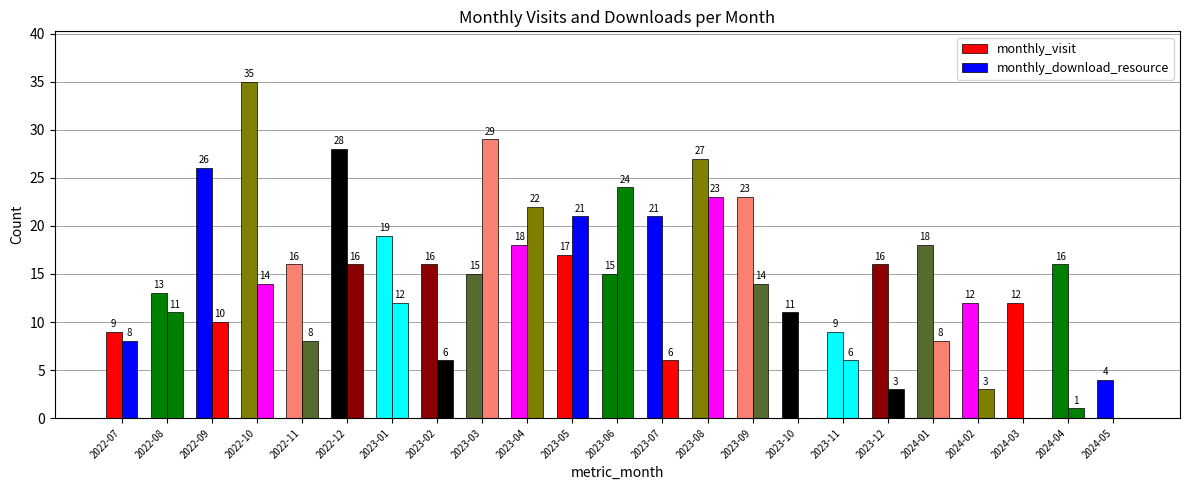

What position from the left is 2023-05?

11